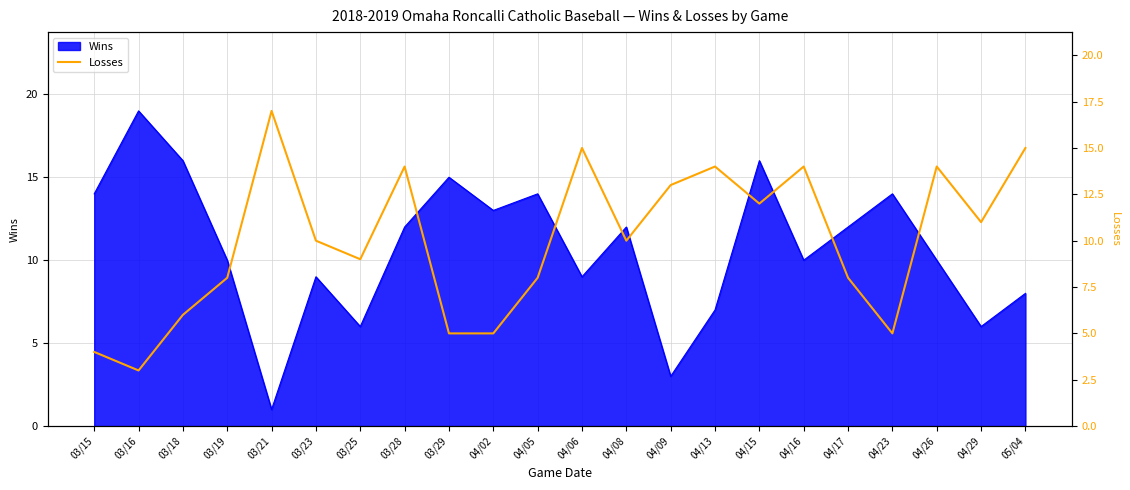

What is the highest value of the Wins series?

19